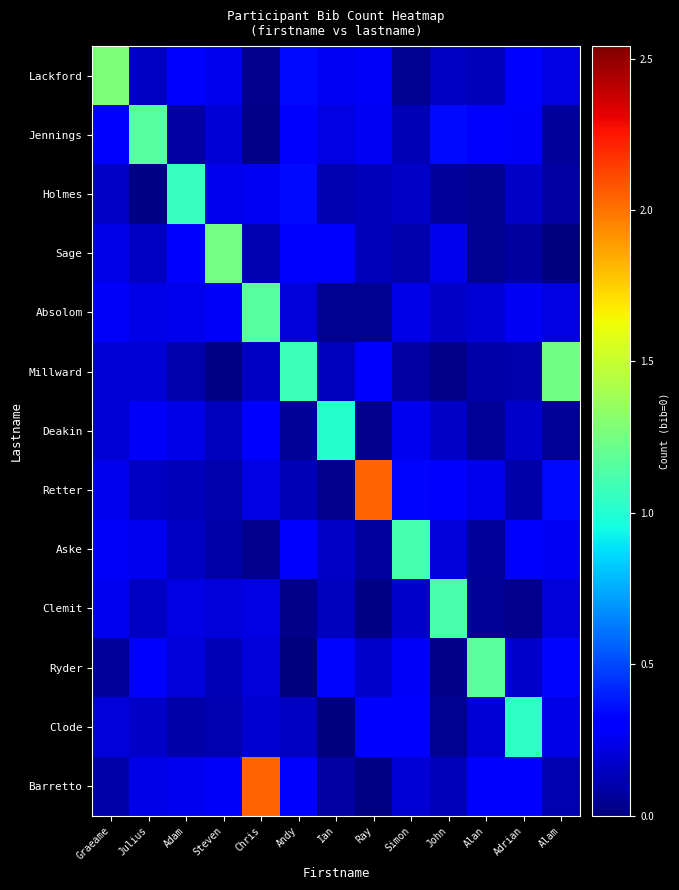

Which series has the largest range (max minus min)?

Barretto